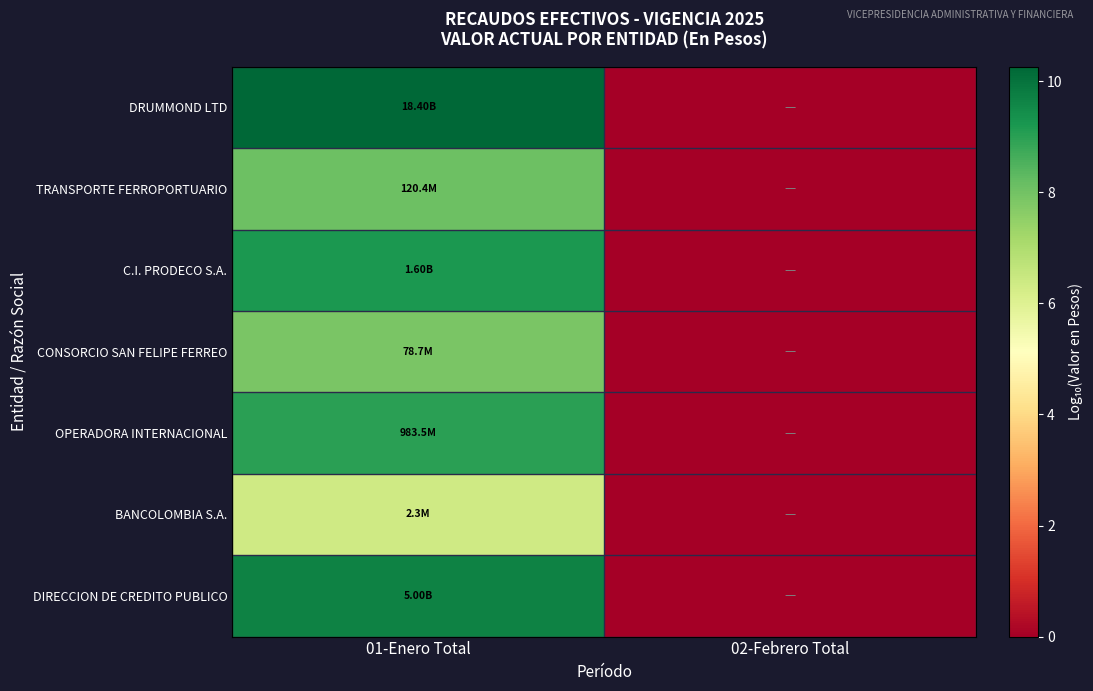

Which has a higher value, 01-Enero Total or 02-Febrero Total?

01-Enero Total